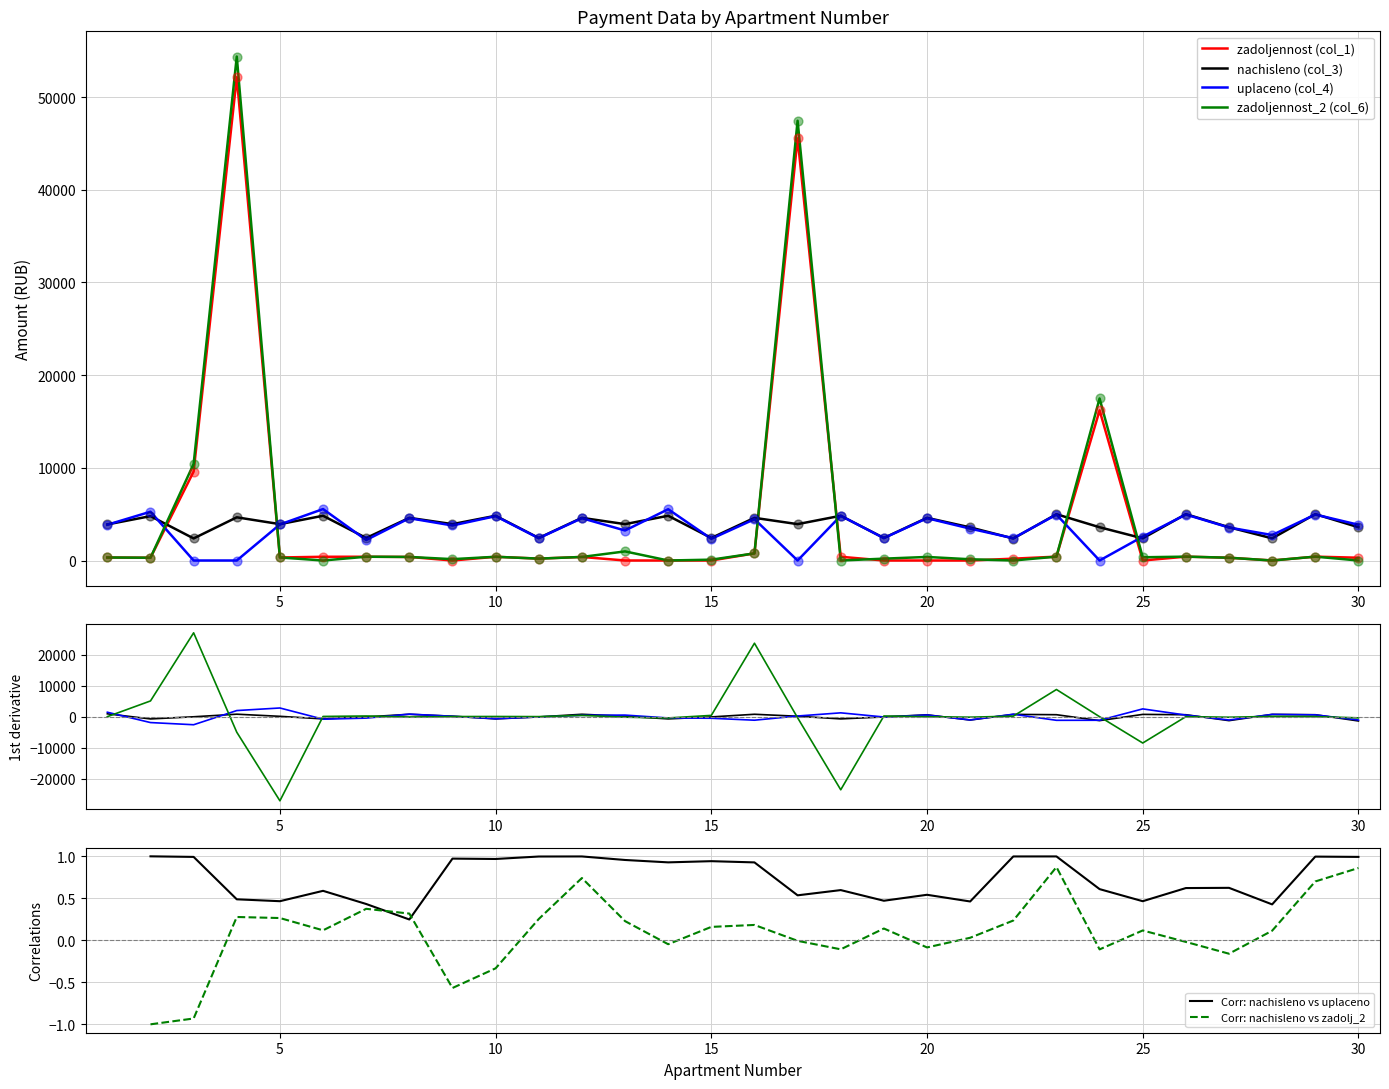

Which series has the widest spread of Y values?

zadoljennost_2 (col_6)